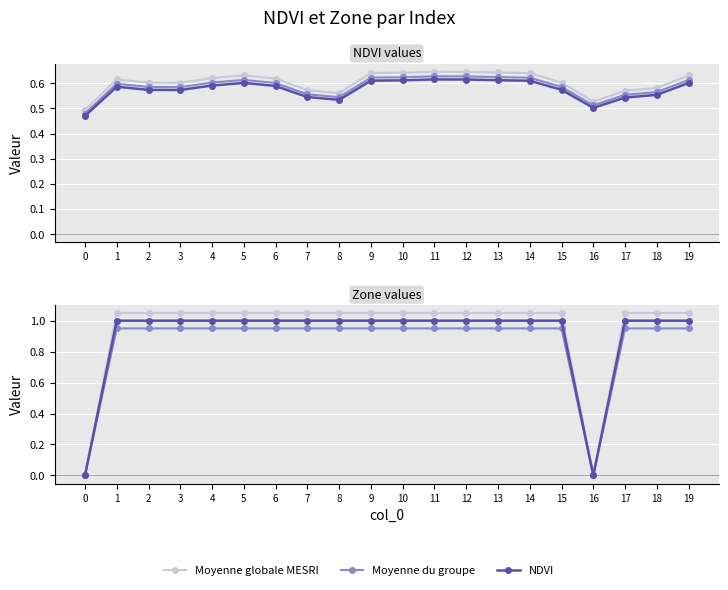

Which series has the largest total across all categories?

Moyenne globale MESRI